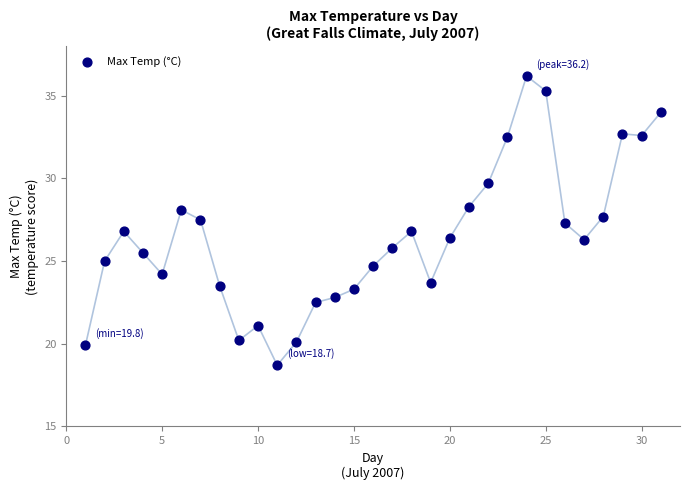

What is the range of Y values (max minus min)?

17.5